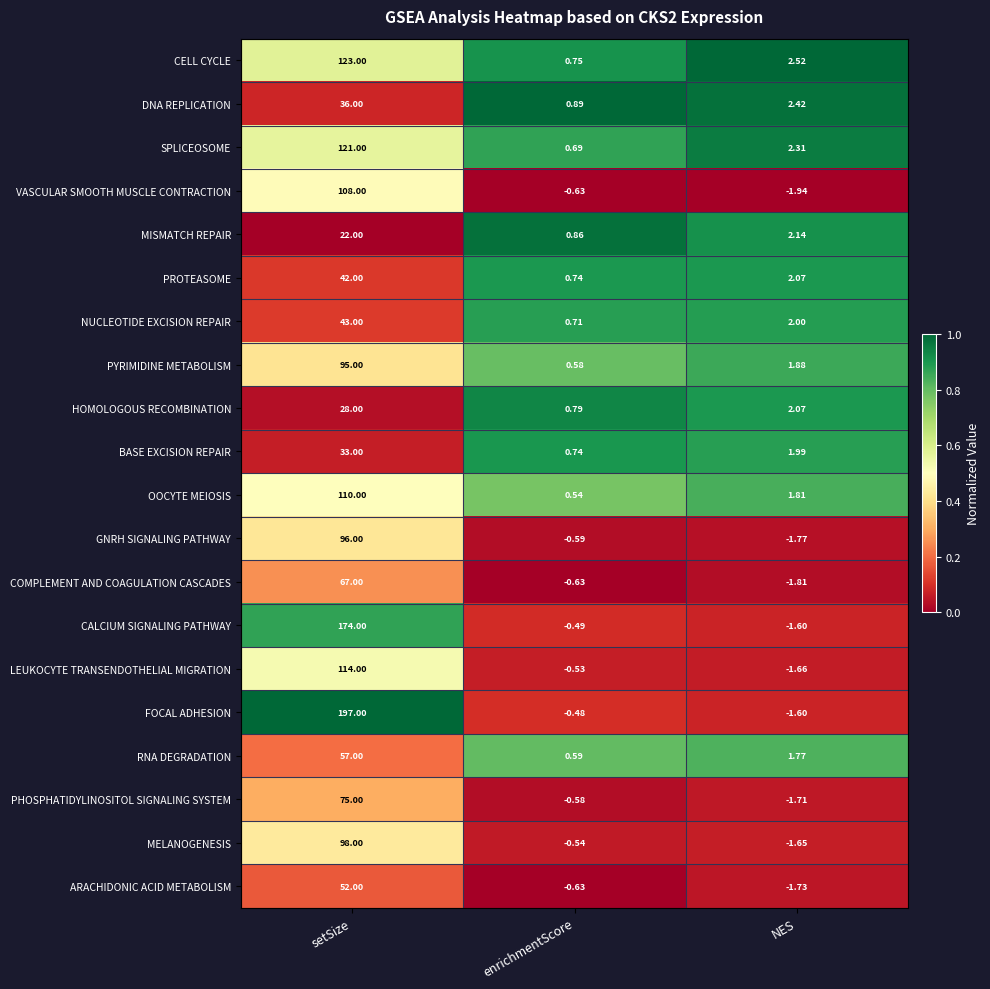

Which label corresponds to the largest value in the chart?

setSize